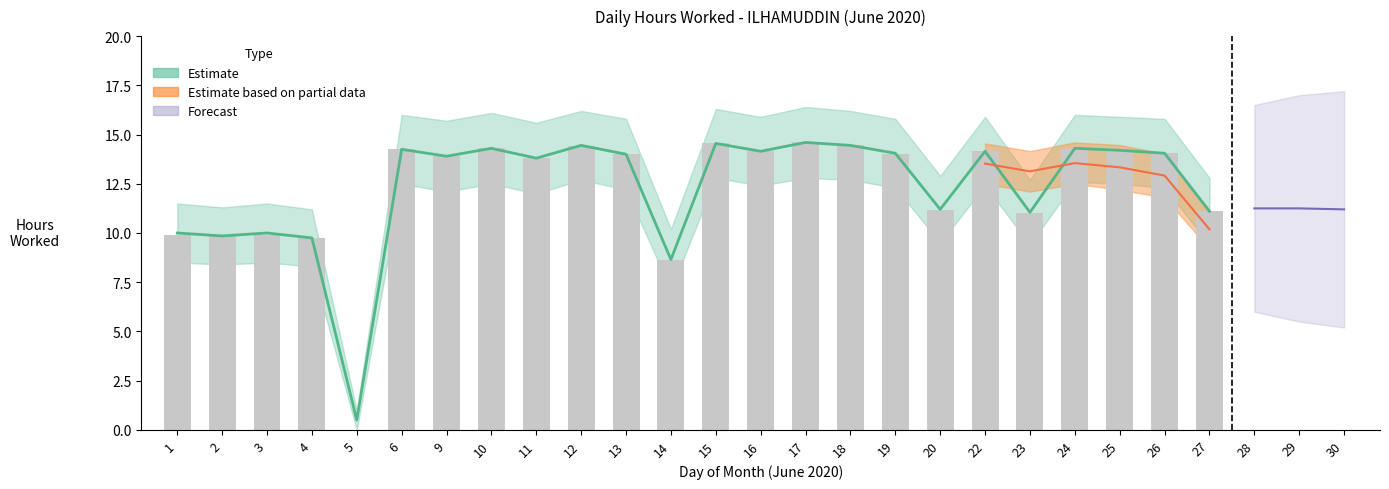

Rank the categories by value from lowest to highest.

5, 14, 4, 2, 1, 3, 23, 27, 20, 11, 9, 13, 19, 26, 22, 16, 25, 6, 24, 10, 12, 18, 15, 17